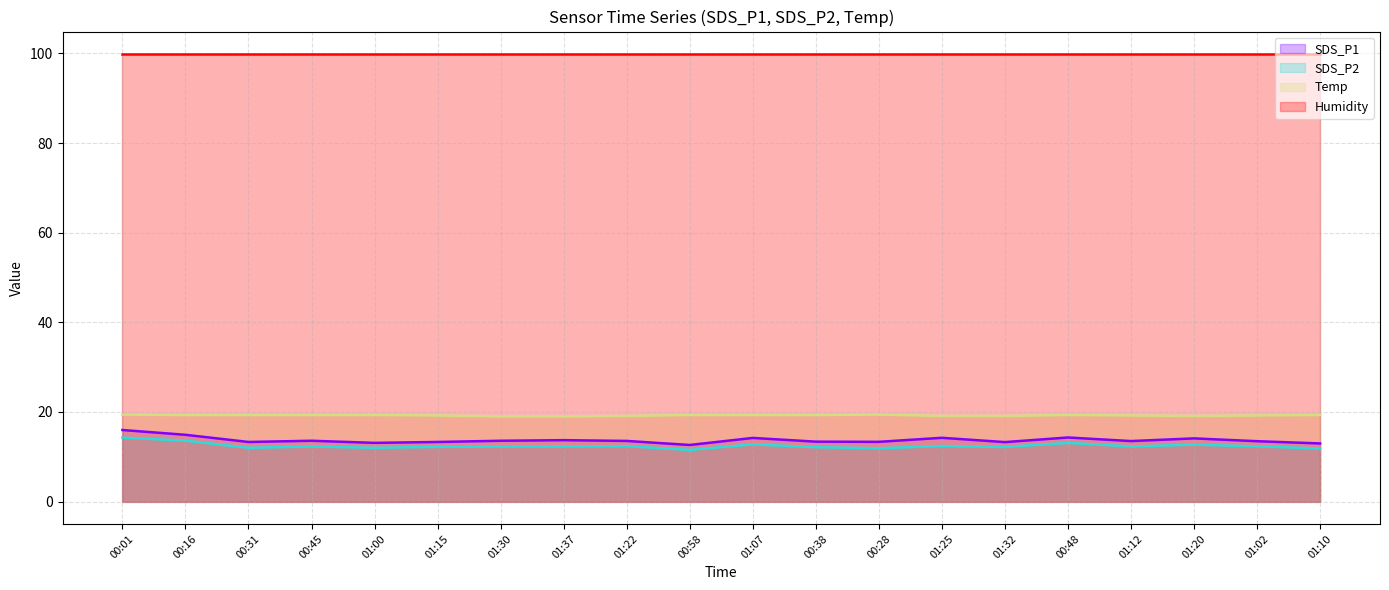

Read the Temp value at 00:31.

19.3